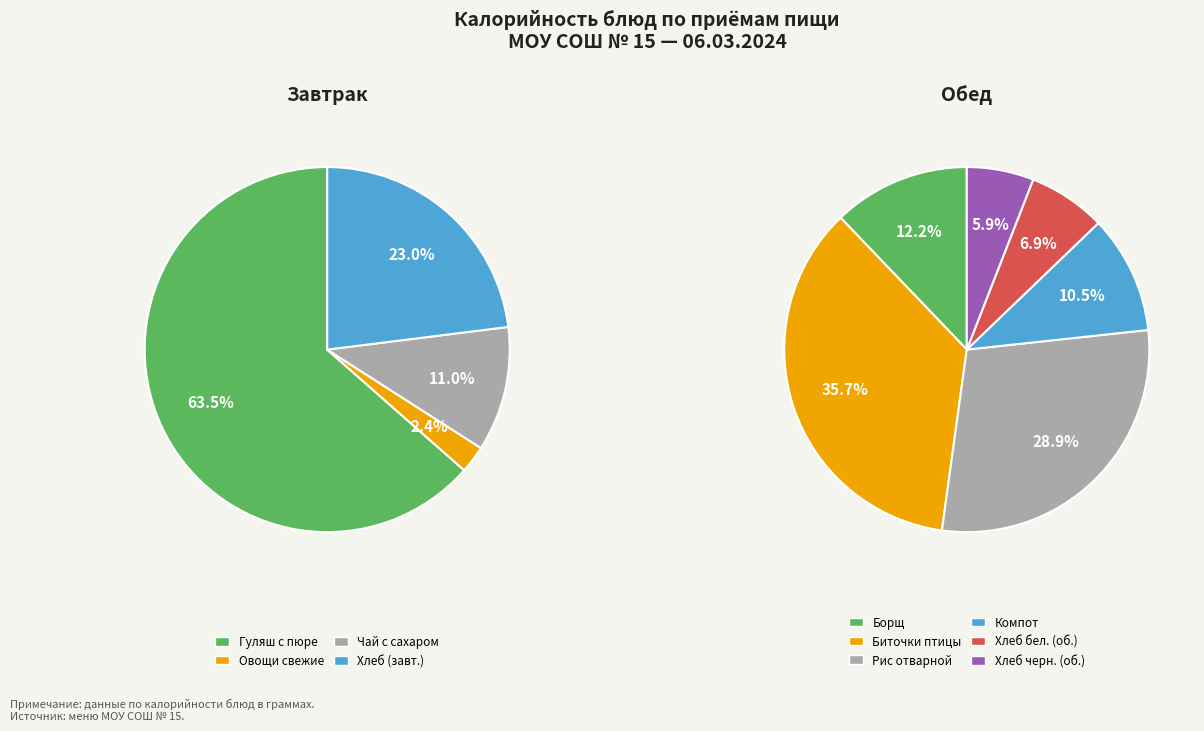

Is Хлеб Дарницкий the majority of the pie?

No